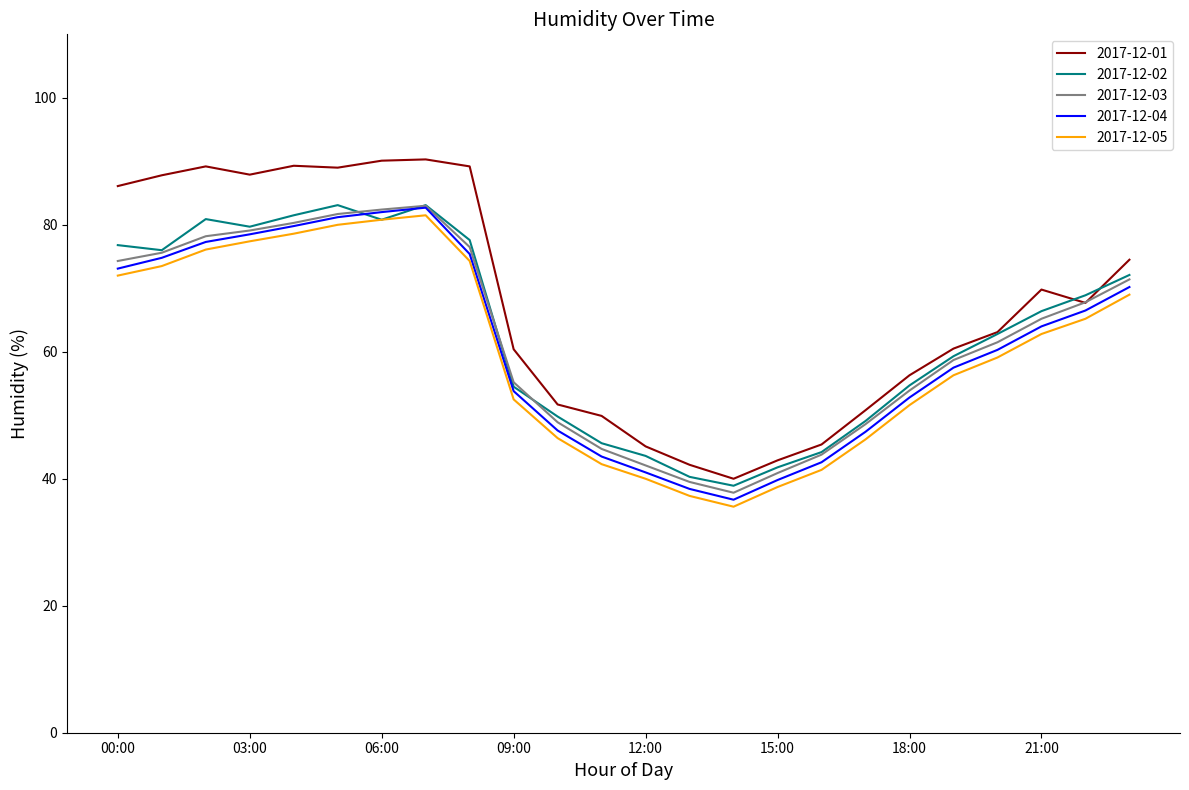

Which series has the largest total across all categories?

2017-12-01